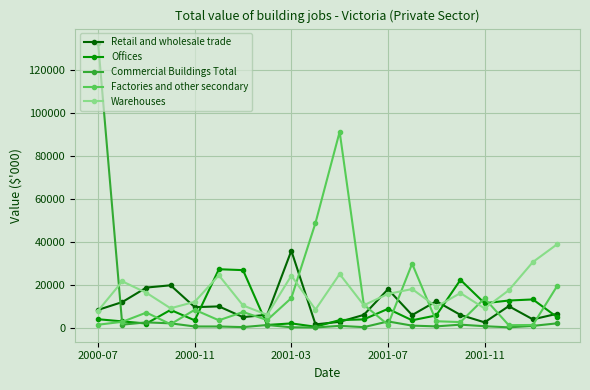

Which series has the widest spread of values?

Commercial Buildings Total